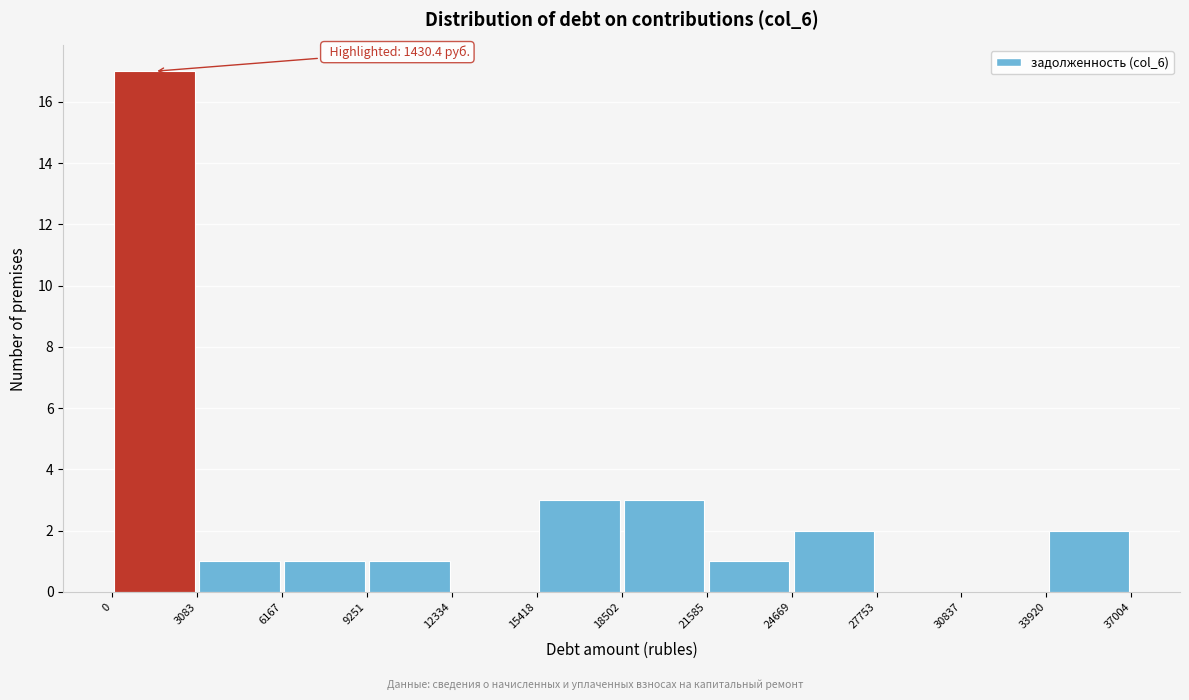

Over which range of the x-axis is the bar tallest?

0 to 3083